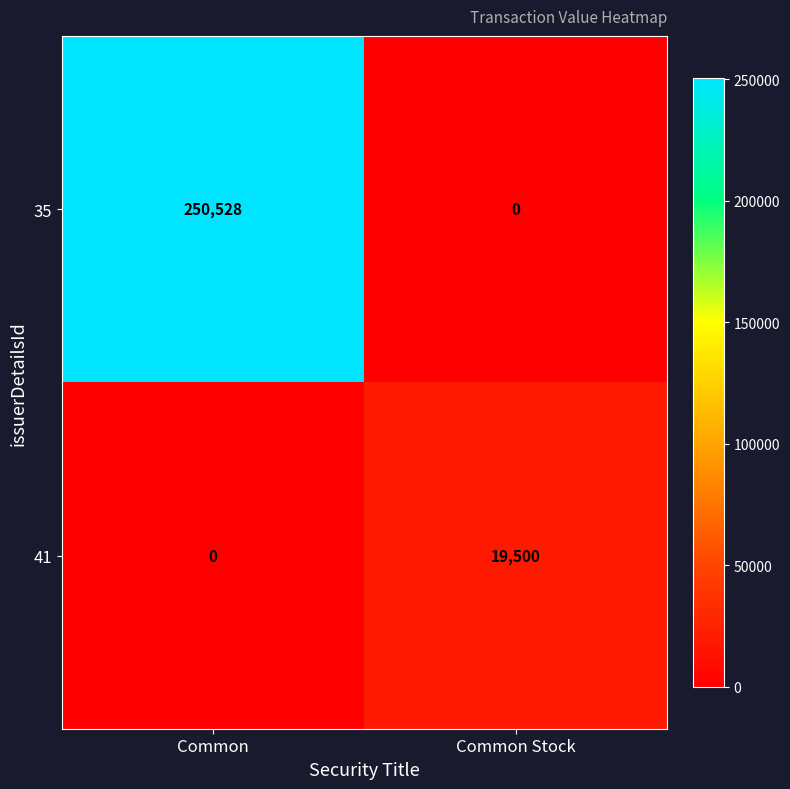

Rank the series at Common Stock from lowest to highest value.

35, 41